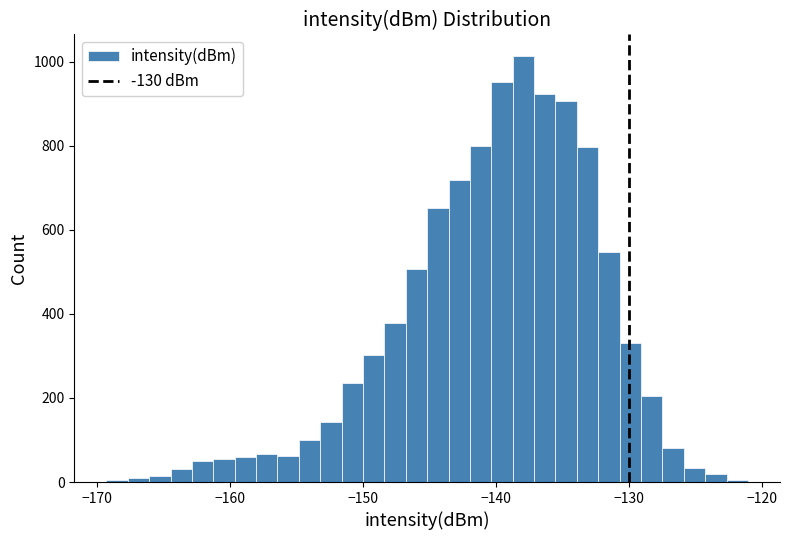

Around what value on the x-axis is the tallest bar? Give the approximate position of its centre, as read against the axis.

-138